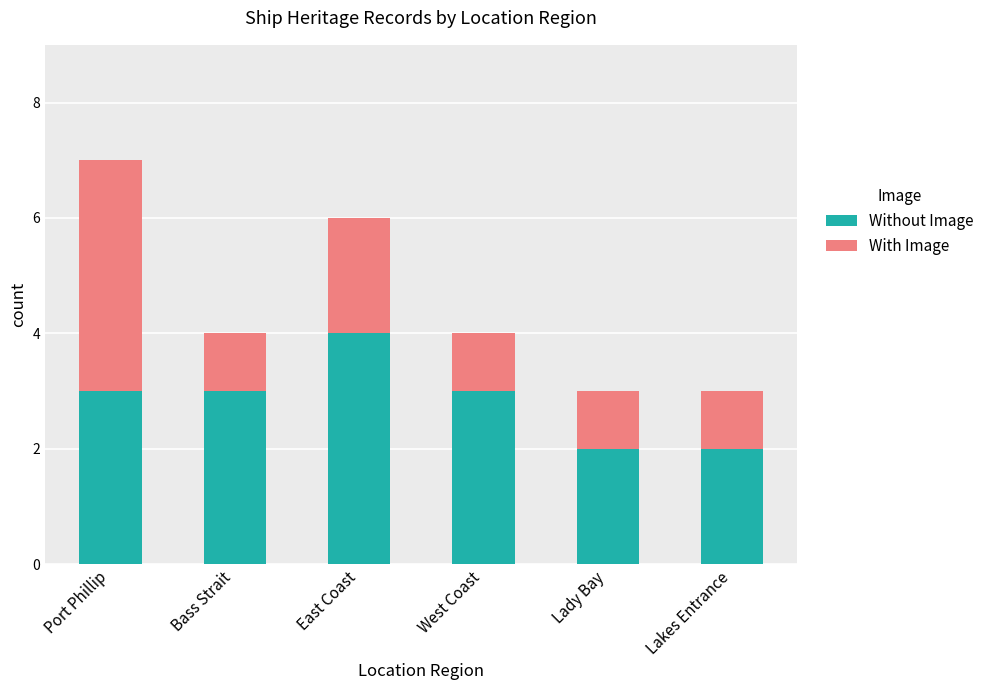

The Without Image series shows 3 at West Coast. True or false?

True